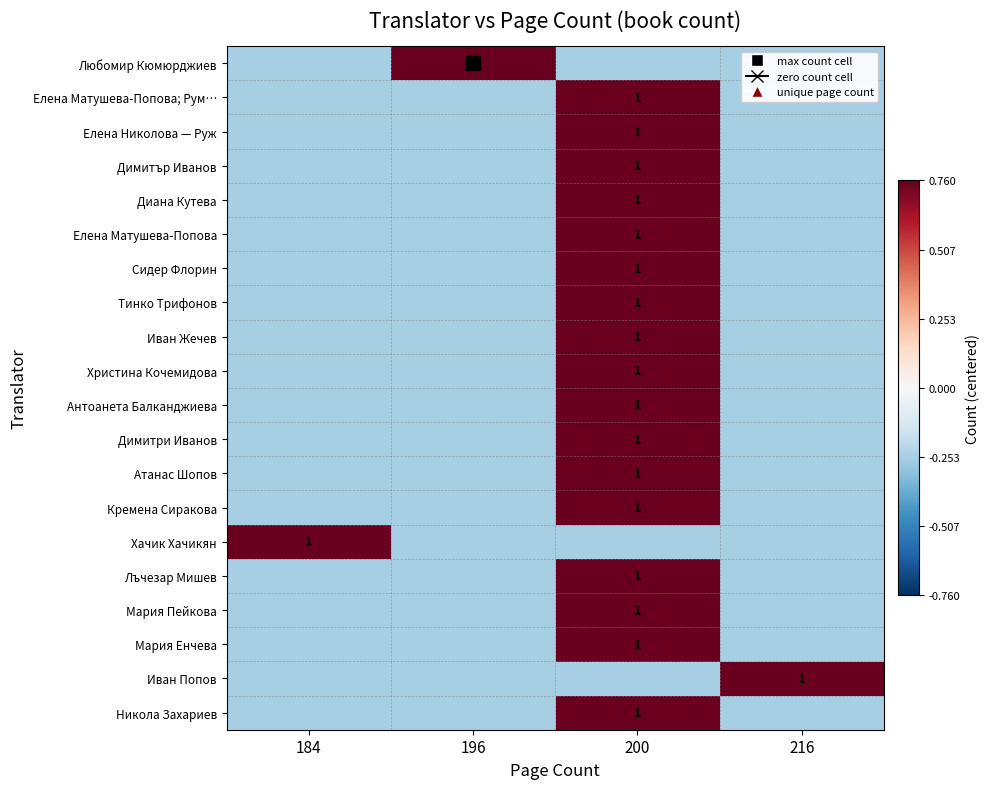

List the series in order of their peak value, highest first.

Любомир Кюмюрджиев, Елена Матушева-Попова; Рум…, Елена Николова — Руж, Димитър Иванов, Диана Кутева, Елена Матушева-Попова, Сидер Флорин, Тинко Трифонов, Иван Жечев, Христина Кочемидова, Антоанета Балканджиева, Димитри Иванов, Атанас Шопов, Кремена Сиракова, Хачик Хачикян, Лъчезар Мишев, Мария Пейкова, Мария Енчева, Иван Попов, Никола Захариев